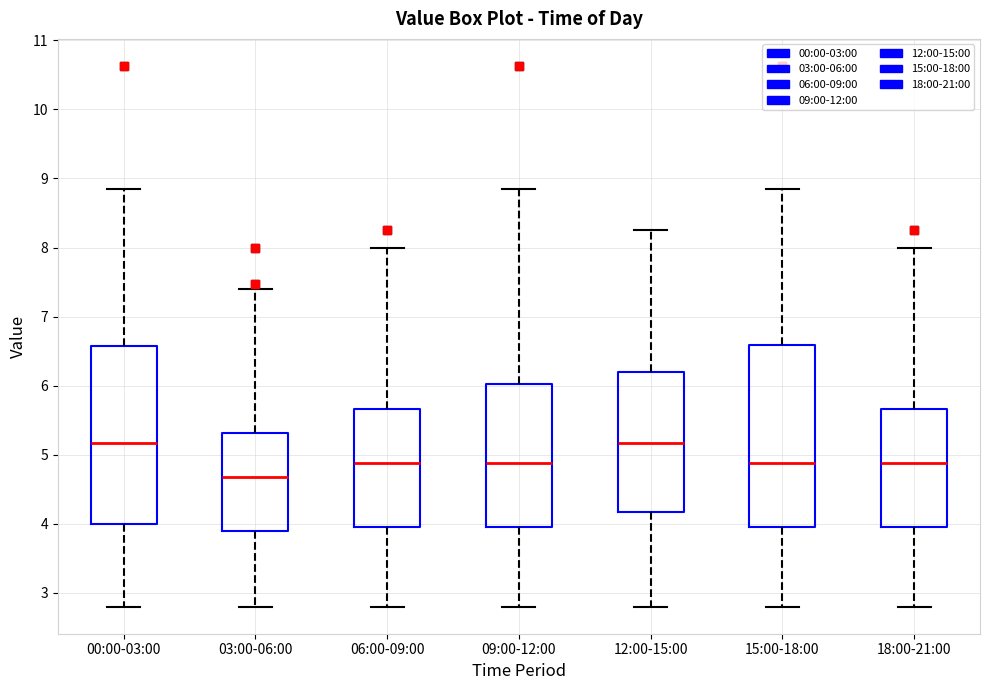

Where is the upper edge of the box for 09:00-12:00 on the y-axis? The values are not printed on the chart, so give them approximately, as read against the axis.

6.0